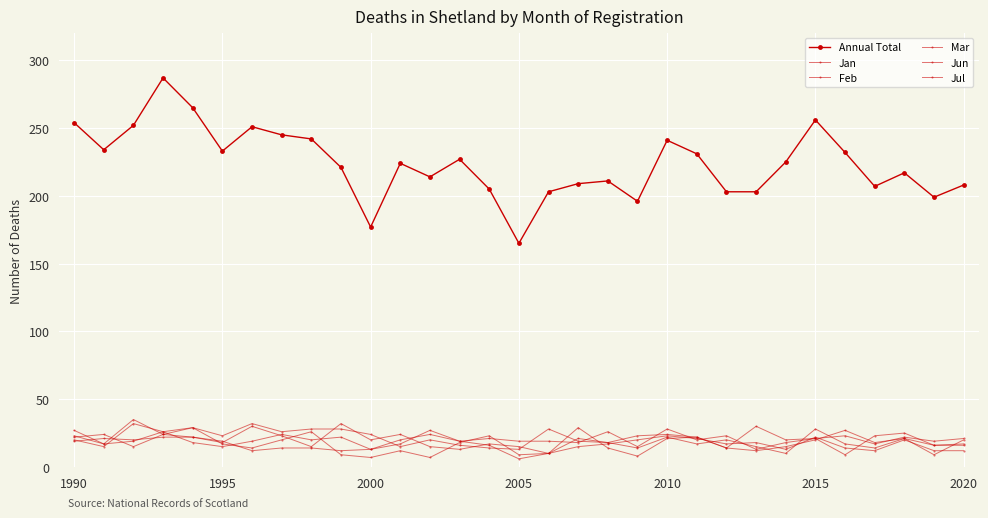

Is this an area chart (filled region under the line)?

No